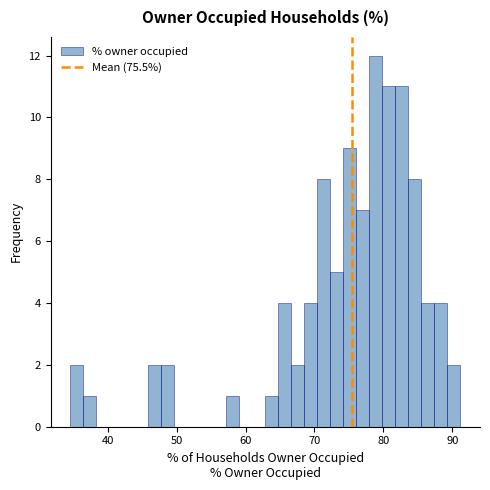

Around what value on the x-axis is the tallest bar? Give the approximate position of its centre, as read against the axis.

79